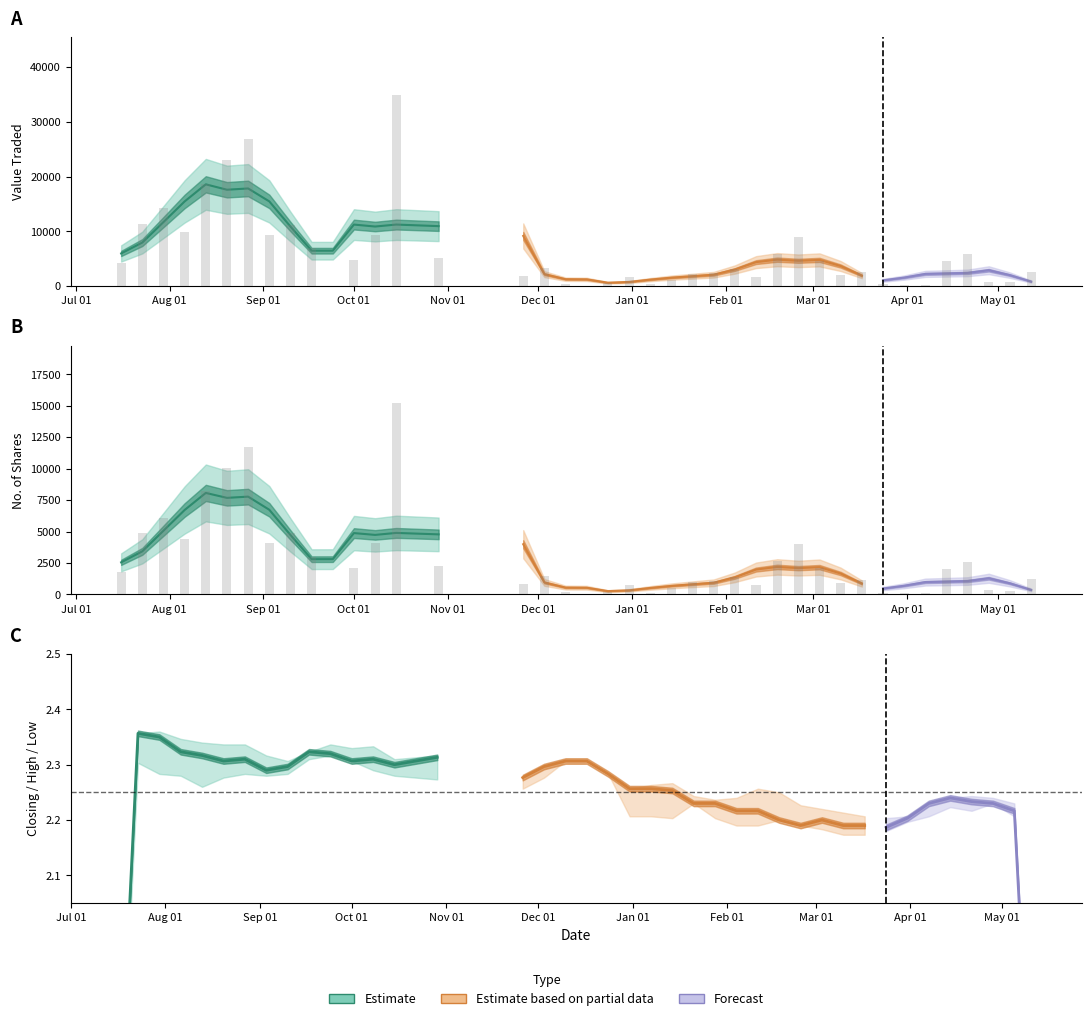

What is the difference between the maximum and minimum values in the Low series?

0.2